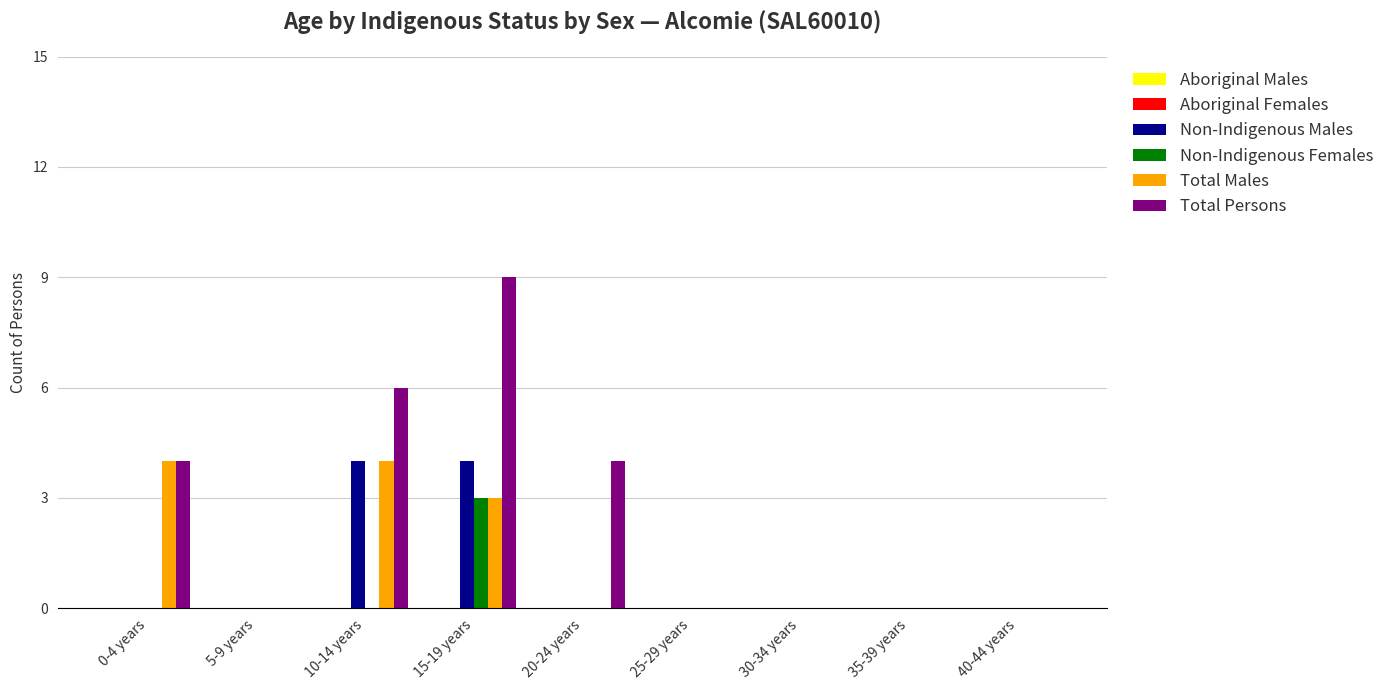

What is the maximum value shown in the chart?

9